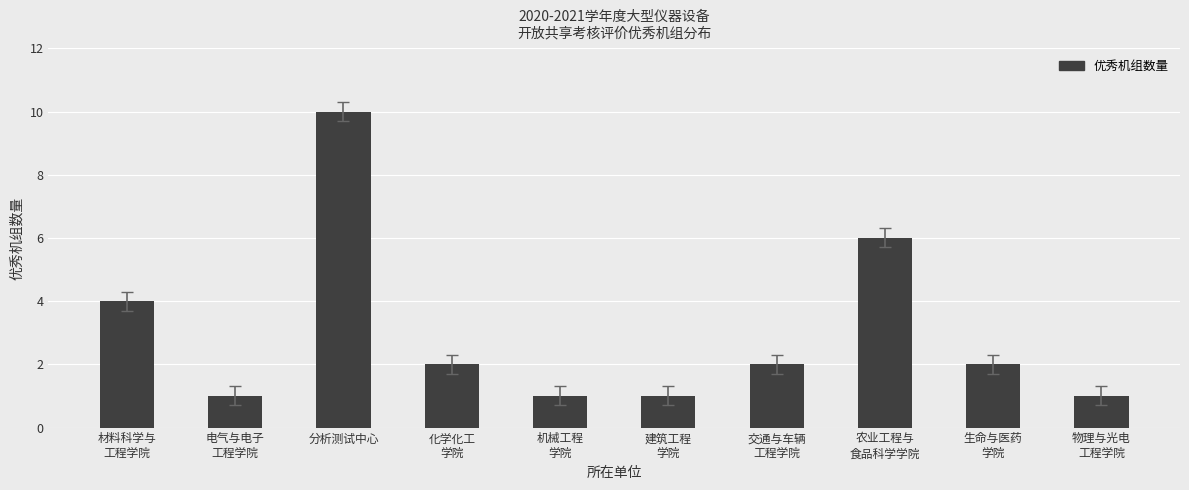

How many bars are there in total?

10